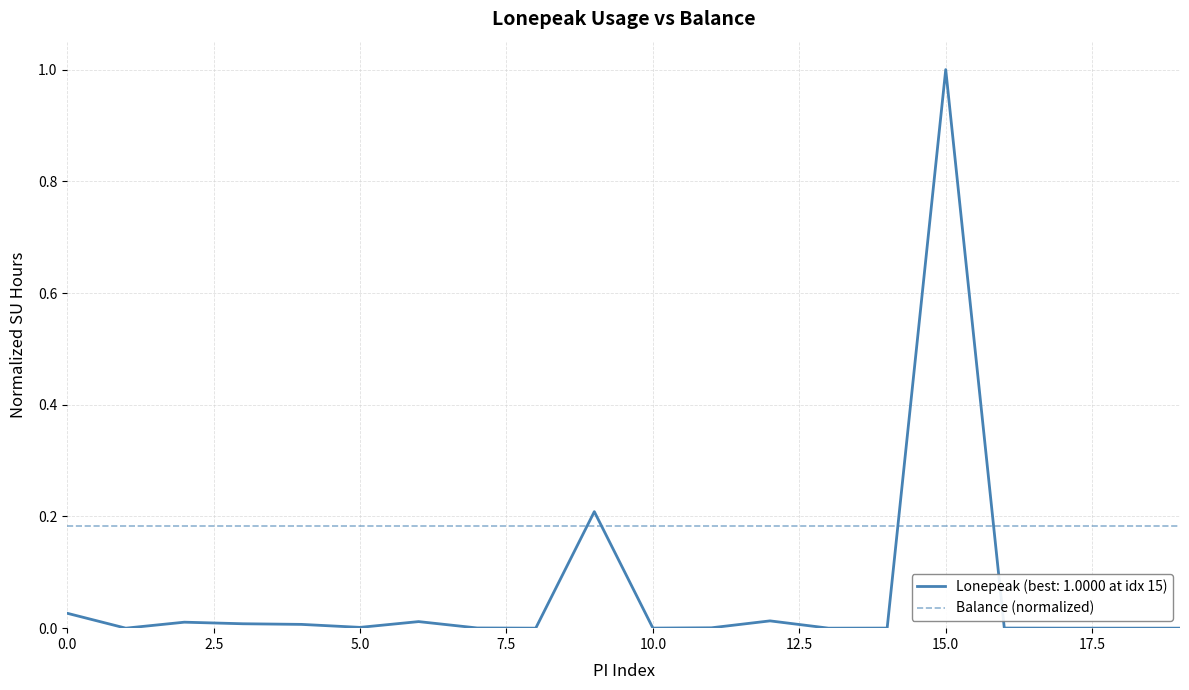

What is the maximum value for Lonepeak (best: 1.0000 at idx 15)?

1.0